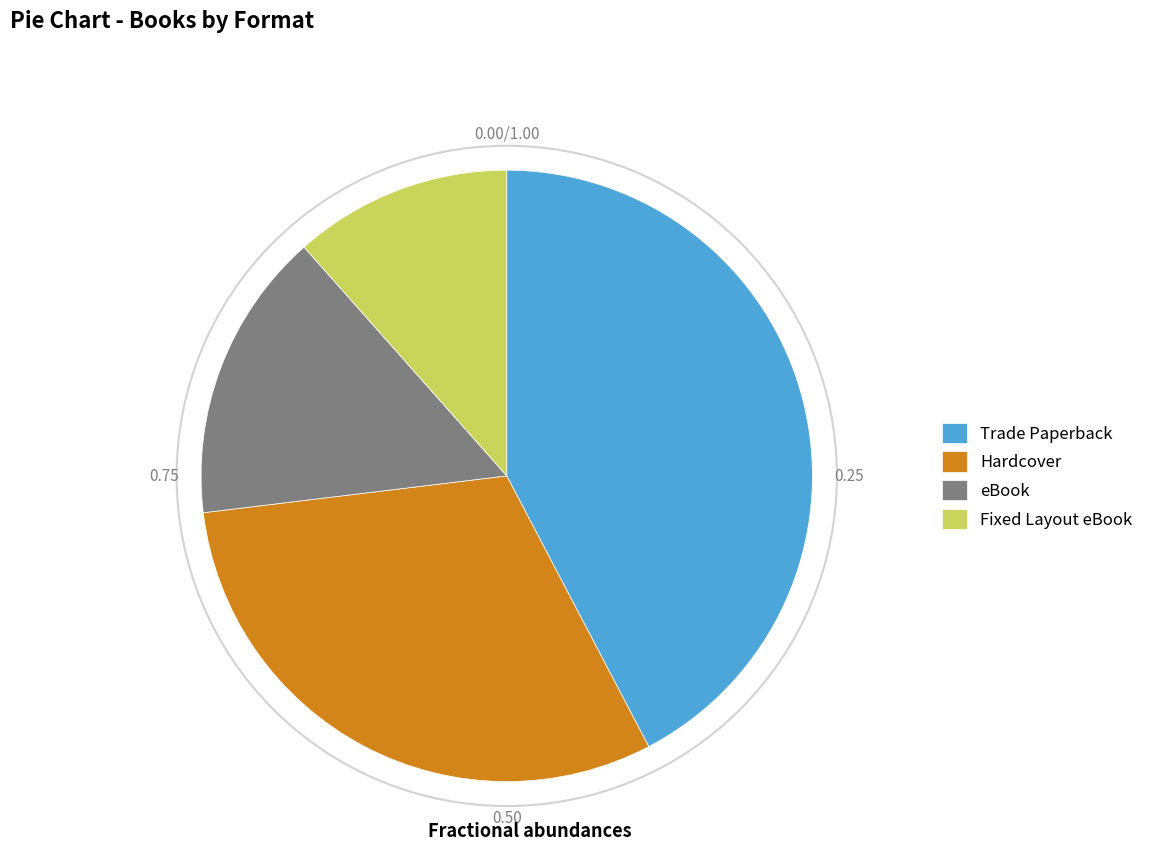

Between Hardcover and Fixed Layout eBook, which is larger?

Hardcover